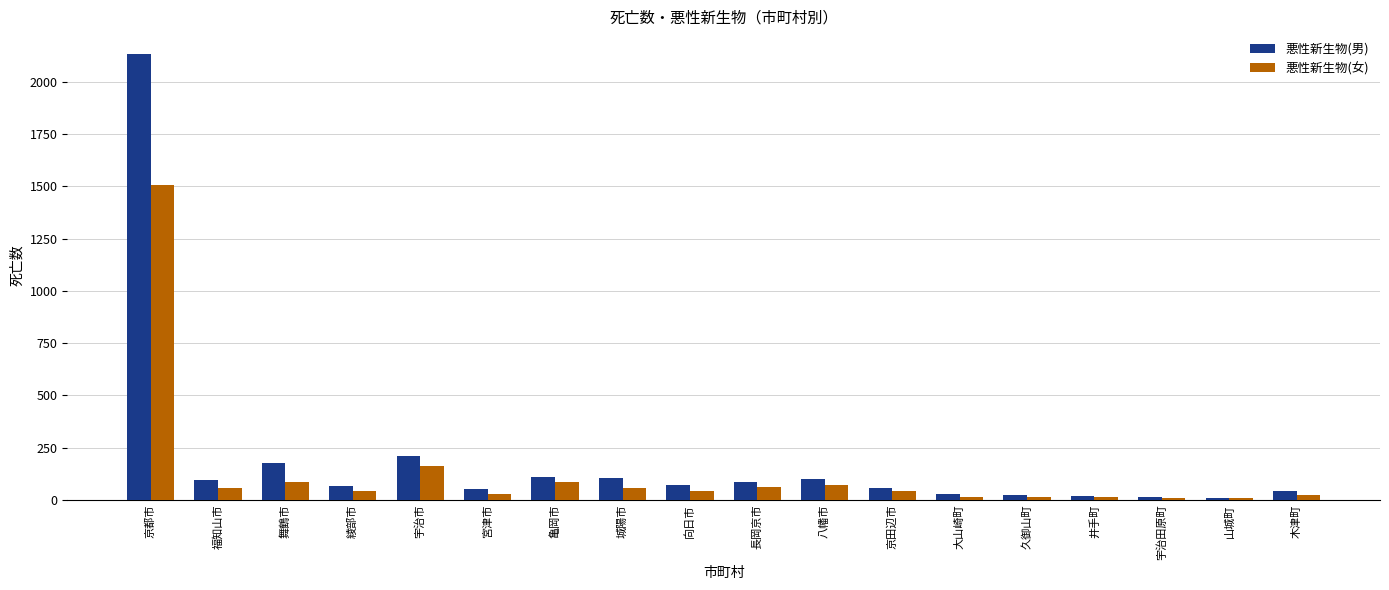

How many bars are there in total?

36